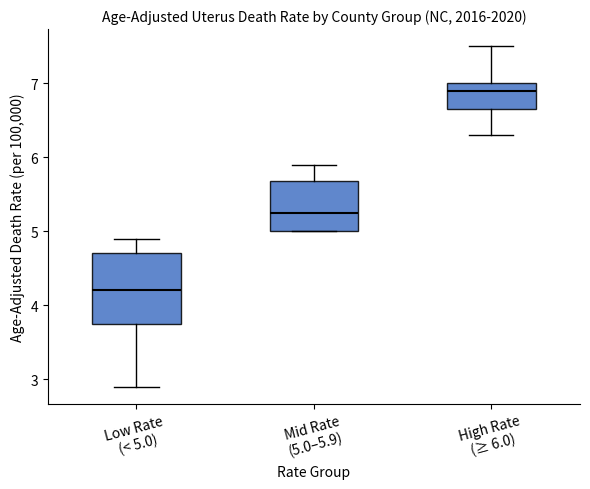

Which box has the lowest median line?

Low Rate (< 5.0)